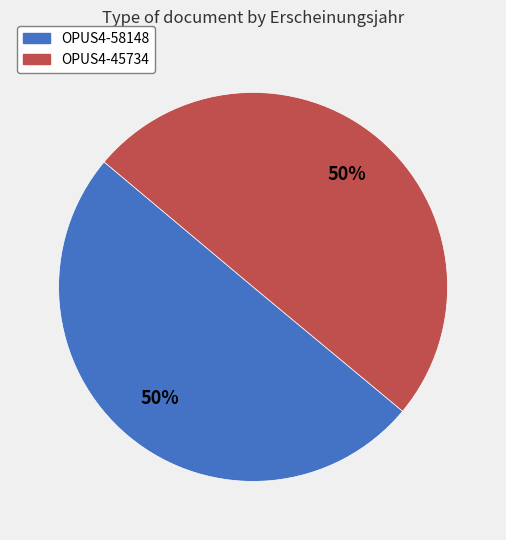

What is the ratio of the value at OPUS4-45734 to the value at OPUS4-58148?

1.0